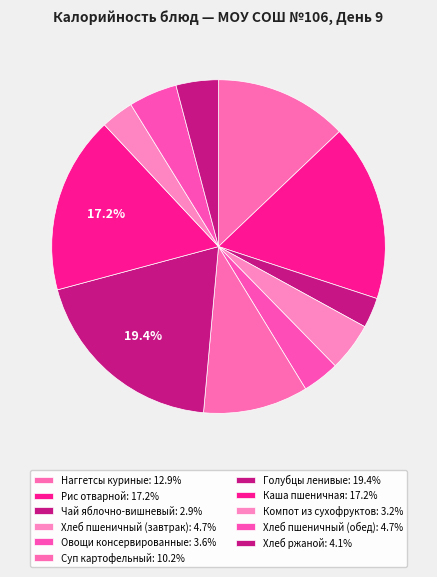

How many slices are in this pie chart?

11